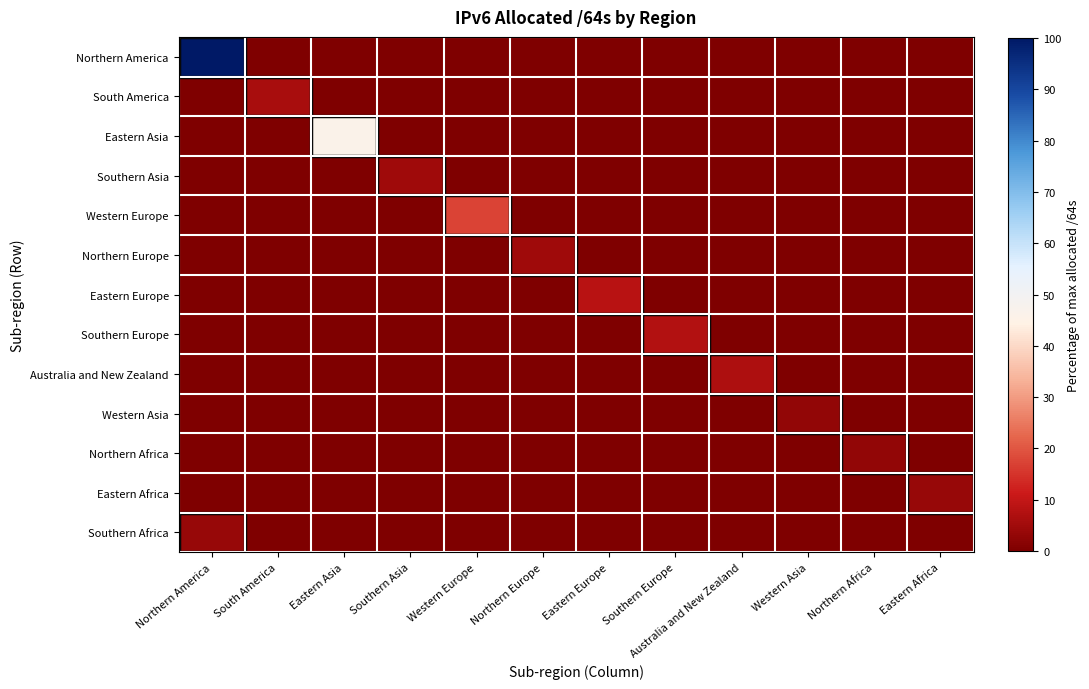

Reading left to right, transcribe all the data shown in this chart.

Northern America: Northern America=100.0	South America=0.0	Eastern Asia=0.0	Southern Asia=0.0	Western Europe=0.0	Northern Europe=0.0	Eastern Europe=0.0	Southern Europe=0.0	Australia and New Zealand=0.0	Western Asia=0.0	Northern Africa=0.0	Eastern Africa=0.0
South America: Northern America=0.0	South America=6.0	Eastern Asia=0.0	Southern Asia=0.0	Western Europe=0.0	Northern Europe=0.0	Eastern Europe=0.0	Southern Europe=0.0	Australia and New Zealand=0.0	Western Asia=0.0	Northern Africa=0.0	Eastern Africa=0.0
Eastern Asia: Northern America=0.0	South America=0.0	Eastern Asia=46.1	Southern Asia=0.0	Western Europe=0.0	Northern Europe=0.0	Eastern Europe=0.0	Southern Europe=0.0	Australia and New Zealand=0.0	Western Asia=0.0	Northern Africa=0.0	Eastern Africa=0.0
Southern Asia: Northern America=0.0	South America=0.0	Eastern Asia=0.0	Southern Asia=4.8	Western Europe=0.0	Northern Europe=0.0	Eastern Europe=0.0	Southern Europe=0.0	Australia and New Zealand=0.0	Western Asia=0.0	Northern Africa=0.0	Eastern Africa=0.0
Western Europe: Northern America=0.0	South America=0.0	Eastern Asia=0.0	Southern Asia=0.0	Western Europe=17.3	Northern Europe=0.0	Eastern Europe=0.0	Southern Europe=0.0	Australia and New Zealand=0.0	Western Asia=0.0	Northern Africa=0.0	Eastern Africa=0.0
Northern Europe: Northern America=0.0	South America=0.0	Eastern Asia=0.0	Southern Asia=0.0	Western Europe=0.0	Northern Europe=5.0	Eastern Europe=0.0	Southern Europe=0.0	Australia and New Zealand=0.0	Western Asia=0.0	Northern Africa=0.0	Eastern Africa=0.0
Eastern Europe: Northern America=0.0	South America=0.0	Eastern Asia=0.0	Southern Asia=0.0	Western Europe=0.0	Northern Europe=0.0	Eastern Europe=8.4	Southern Europe=0.0	Australia and New Zealand=0.0	Western Asia=0.0	Northern Africa=0.0	Eastern Africa=0.0
Southern Europe: Northern America=0.0	South America=0.0	Eastern Asia=0.0	Southern Asia=0.0	Western Europe=0.0	Northern Europe=0.0	Eastern Europe=0.0	Southern Europe=7.6	Australia and New Zealand=0.0	Western Asia=0.0	Northern Africa=0.0	Eastern Africa=0.0
Australia and New Zealand: Northern America=0.0	South America=0.0	Eastern Asia=0.0	Southern Asia=0.0	Western Europe=0.0	Northern Europe=0.0	Eastern Europe=0.0	Southern Europe=0.0	Australia and New Zealand=6.8	Western Asia=0.0	Northern Africa=0.0	Eastern Africa=0.0
Western Asia: Northern America=0.0	South America=0.0	Eastern Asia=0.0	Southern Asia=0.0	Western Europe=0.0	Northern Europe=0.0	Eastern Europe=0.0	Southern Europe=0.0	Australia and New Zealand=0.0	Western Asia=2.8	Northern Africa=0.0	Eastern Africa=0.0
Northern Africa: Northern America=0.0	South America=0.0	Eastern Asia=0.0	Southern Asia=0.0	Western Europe=0.0	Northern Europe=0.0	Eastern Europe=0.0	Southern Europe=0.0	Australia and New Zealand=0.0	Western Asia=0.0	Northern Africa=3.0	Eastern Africa=0.0
Eastern Africa: Northern America=0.0	South America=0.0	Eastern Asia=0.0	Southern Asia=0.0	Western Europe=0.0	Northern Europe=0.0	Eastern Europe=0.0	Southern Europe=0.0	Australia and New Zealand=0.0	Western Asia=0.0	Northern Africa=0.0	Eastern Africa=3.6
Southern Africa: Northern America=3.6	South America=0.0	Eastern Asia=0.0	Southern Asia=0.0	Western Europe=0.0	Northern Europe=0.0	Eastern Europe=0.0	Southern Europe=0.0	Australia and New Zealand=0.0	Western Asia=0.0	Northern Africa=0.0	Eastern Africa=0.0